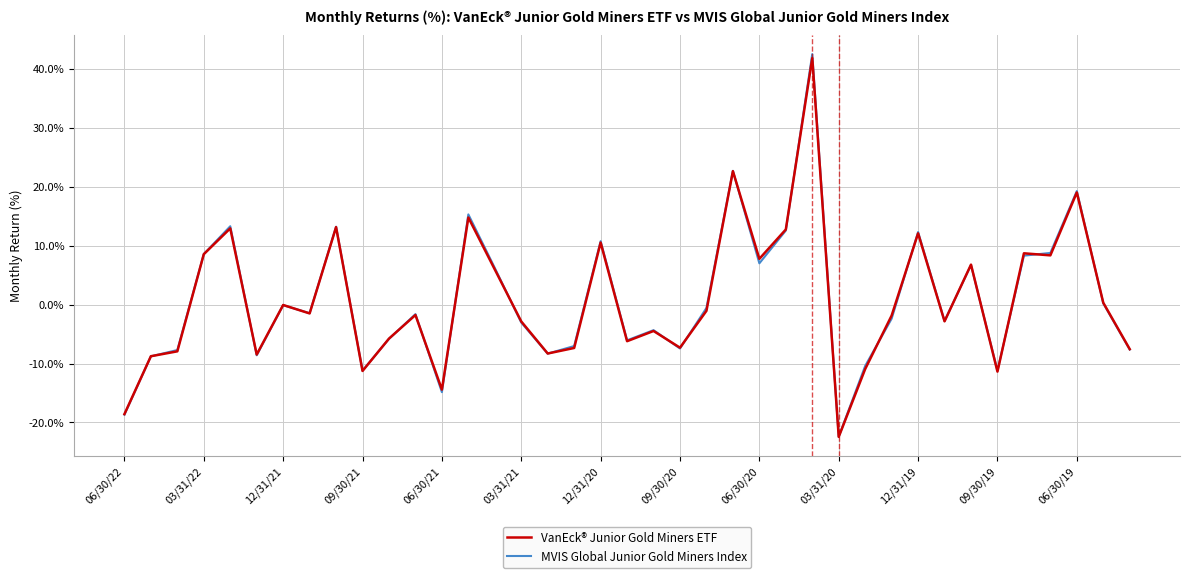

Which series has the largest range (max minus min)?

MVIS Global Junior Gold Miners Index